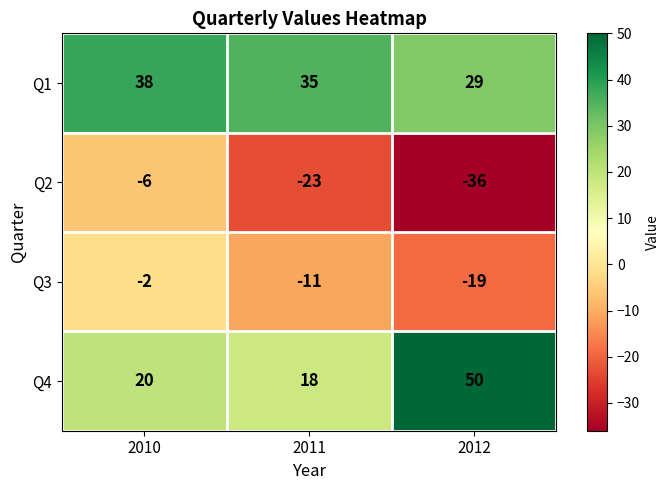

What is the sum of all Q1 values?

102